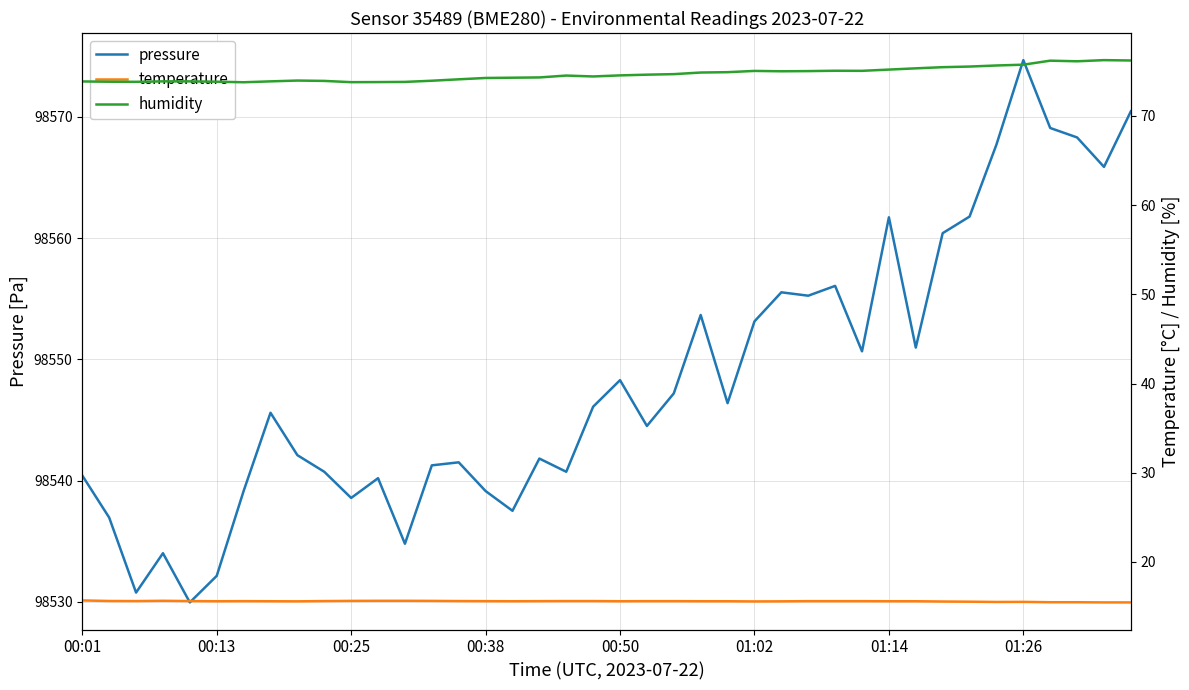

Which series changed the most between 21 and 26?

pressure